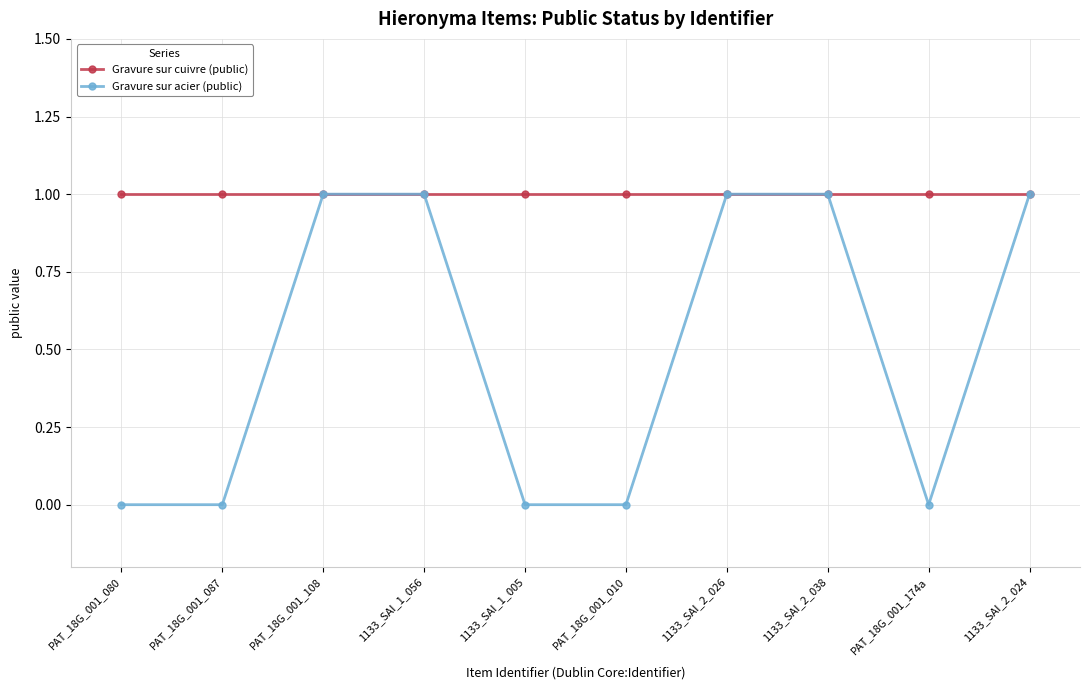

The value of Gravure sur cuivre (public) at 1133_SAI_1_005 is 0. True or false?

False